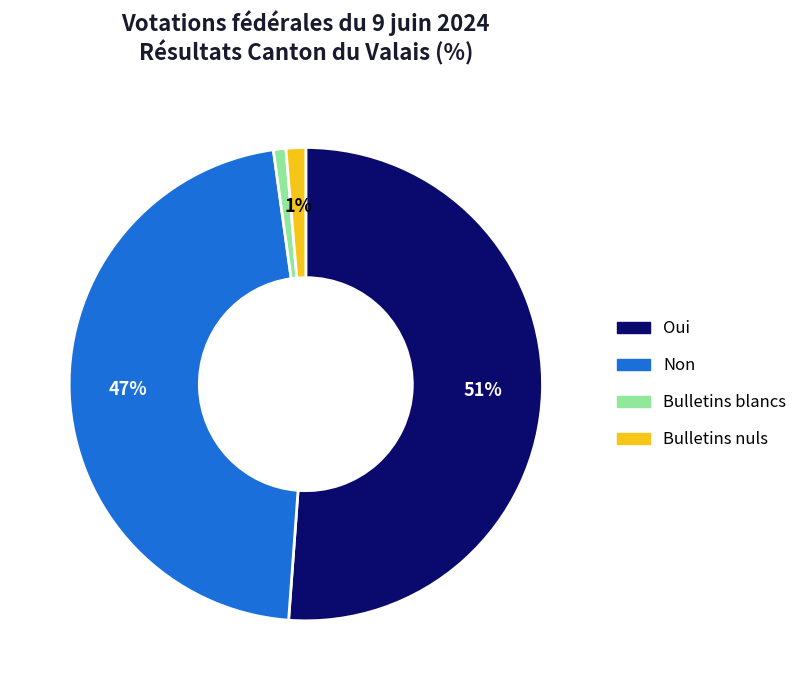

How many slices are in this pie chart?

4